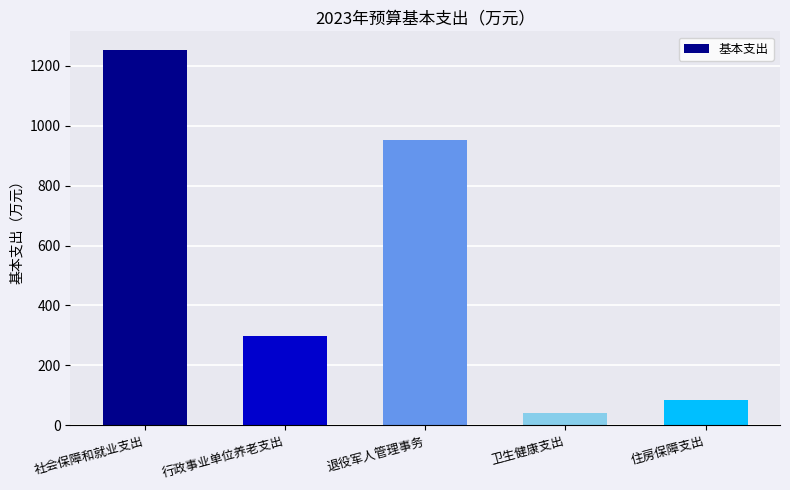

List the labels in order of value, largest first.

社会保障和就业支出, 退役军人管理事务, 行政事业单位养老支出, 住房保障支出, 卫生健康支出